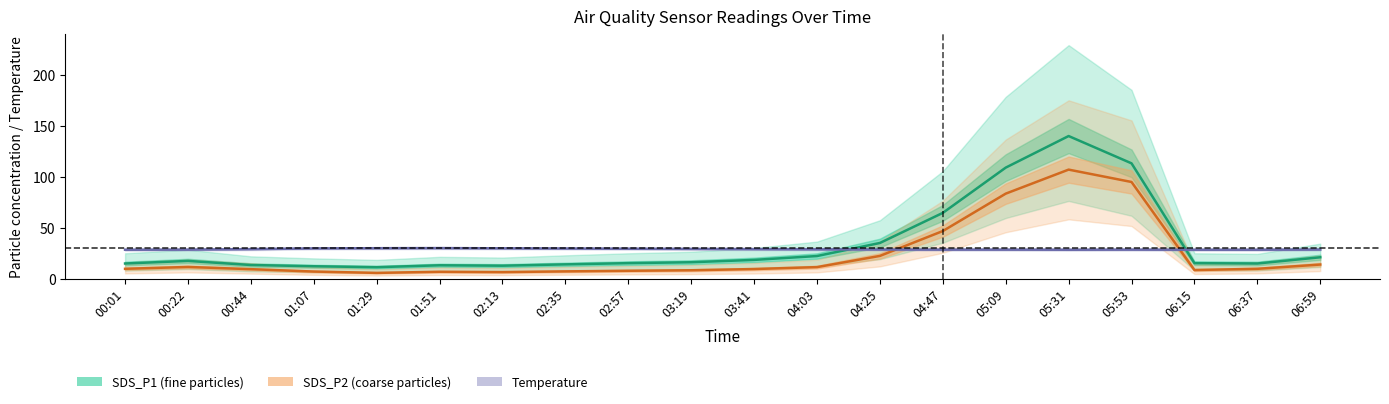

Rank the series by their maximum value, from lowest to highest.

Temp, SDS_P2, SDS_P1